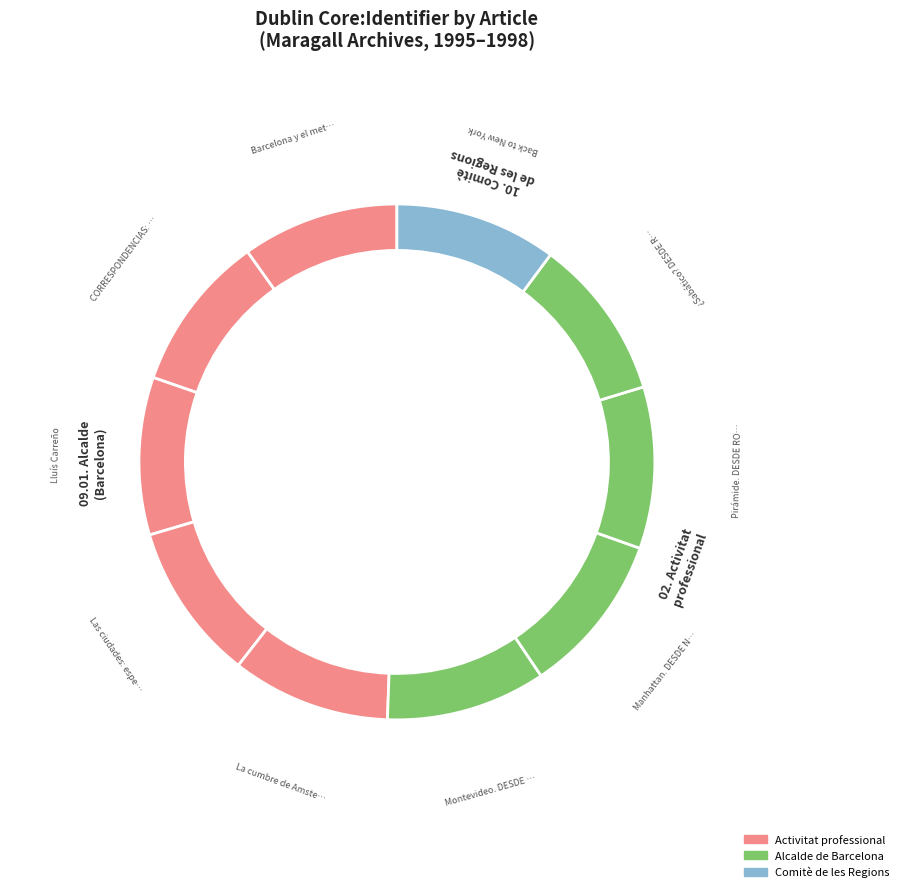

Does any single category account for the majority?

No